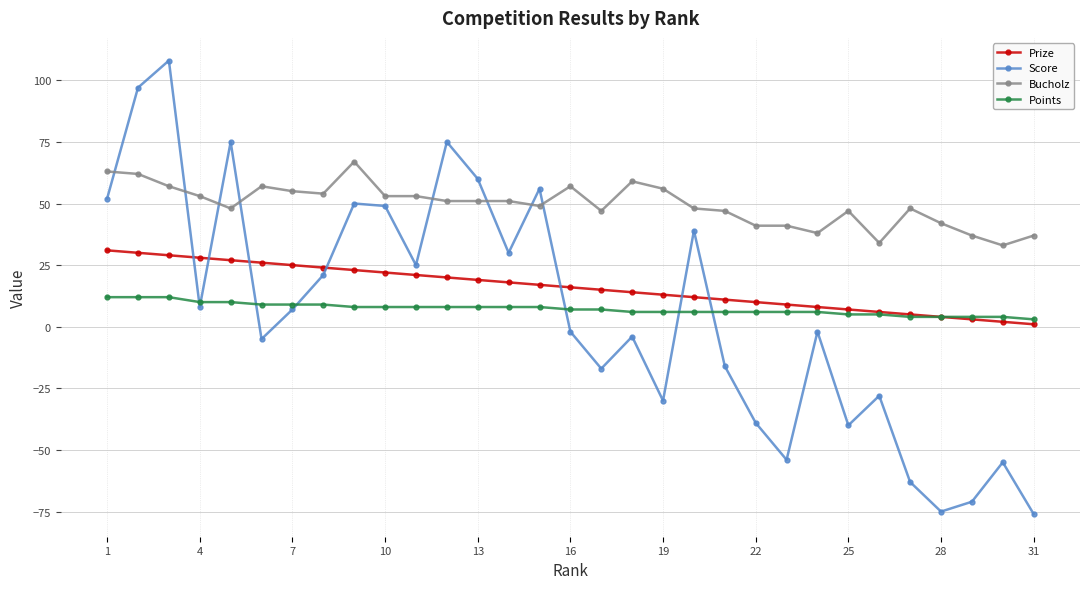

What are all the series names shown in the legend?

Prize, Score, Bucholz, Points